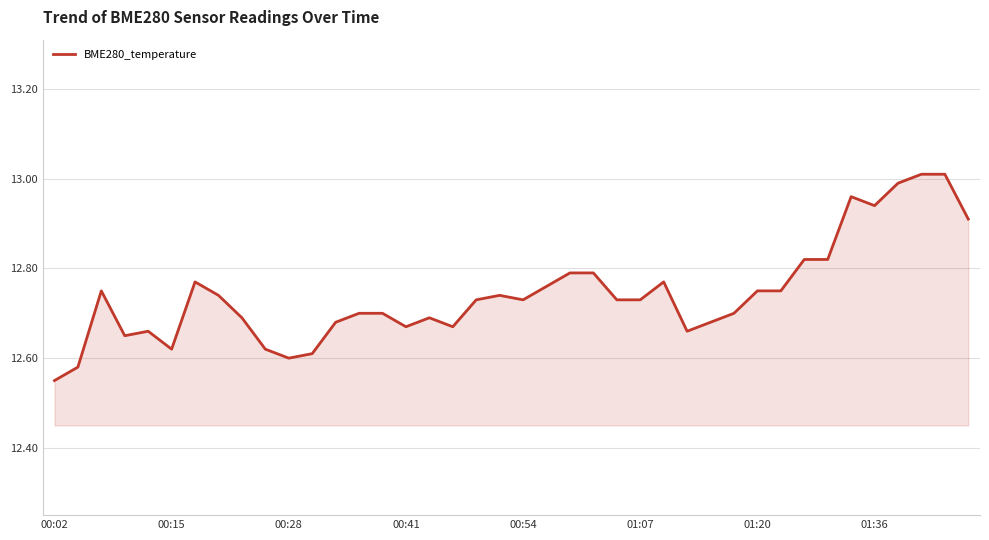

At which category does the chart reach its minimum across all series?

00:02